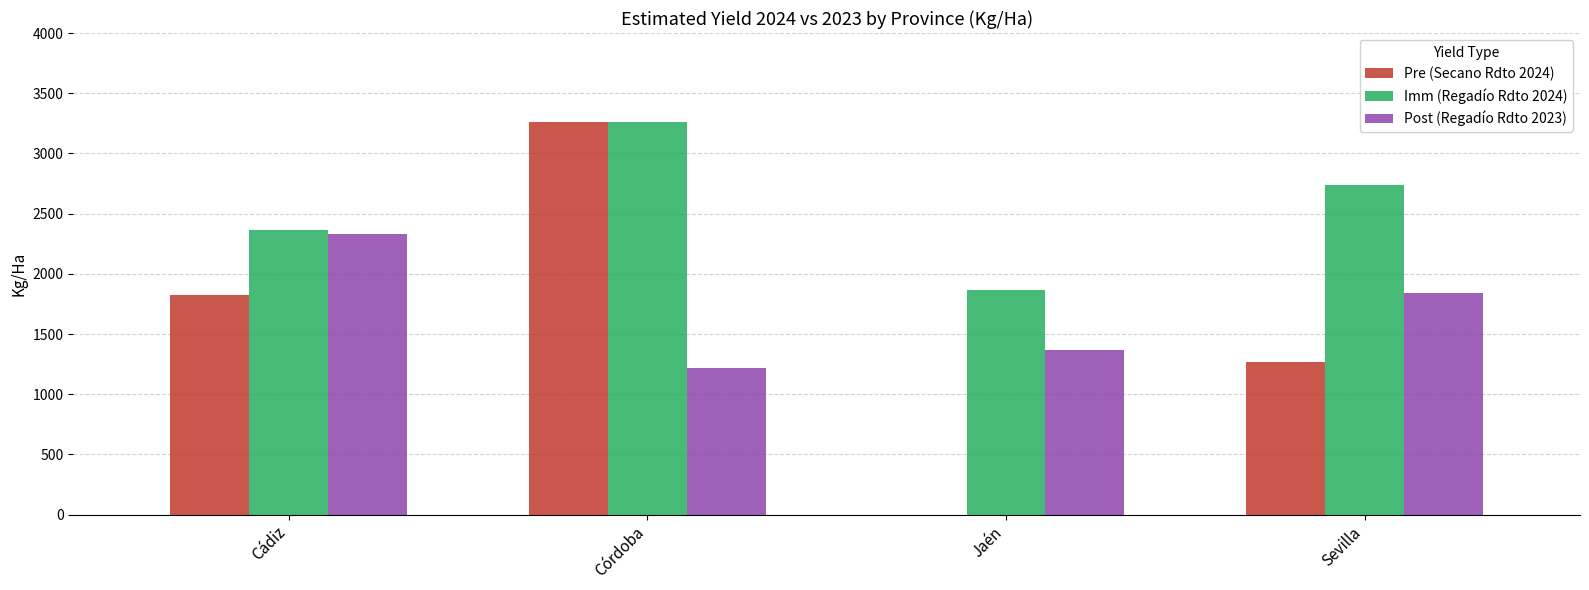

What are all the series names shown in the legend?

Pre (Secano Rdto 2024), Imm (Regadío Rdto 2024), Post (Regadío Rdto 2023)